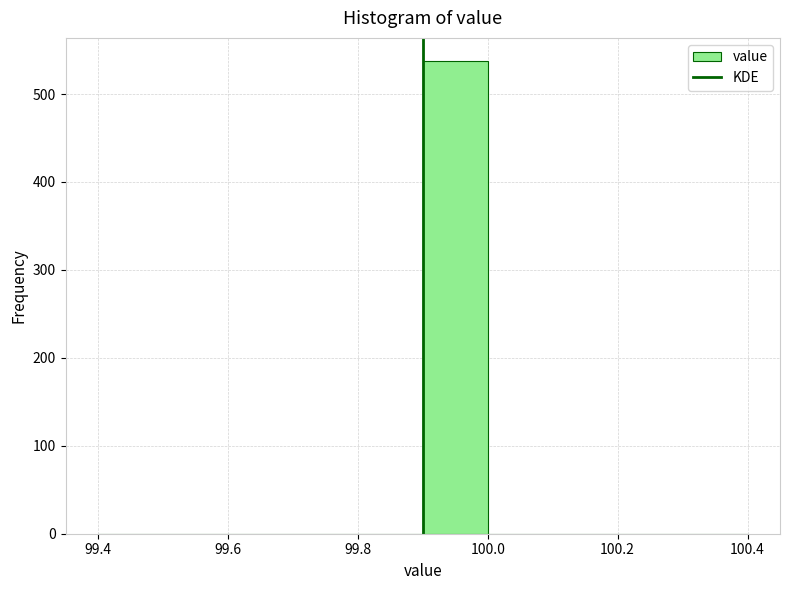

Which range on the x-axis has the tallest bar?

99.9 to 100.0